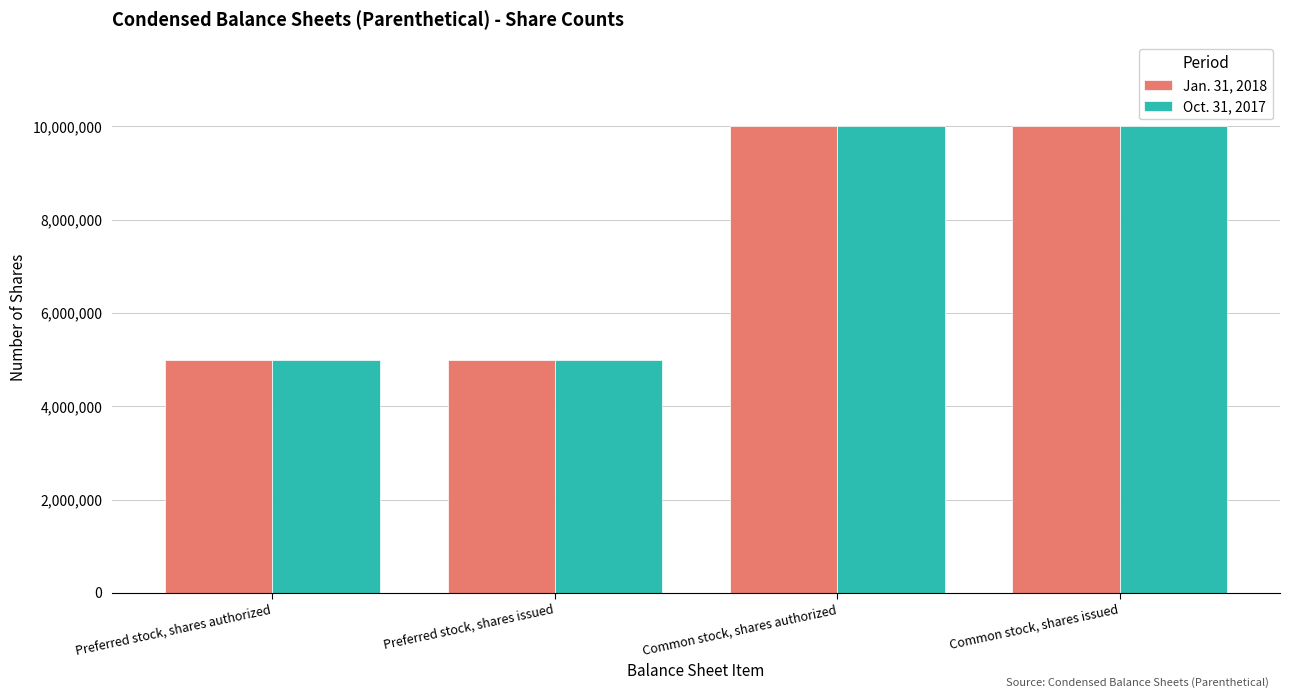

Reading right to left, what are all the values shown in this chart?

Jan. 31, 2018: Common stock, shares issued=10000000	Common stock, shares authorized=10000000	Preferred stock, shares issued=5000000	Preferred stock, shares authorized=5000000
Oct. 31, 2017: Common stock, shares issued=10000000	Common stock, shares authorized=10000000	Preferred stock, shares issued=5000000	Preferred stock, shares authorized=5000000